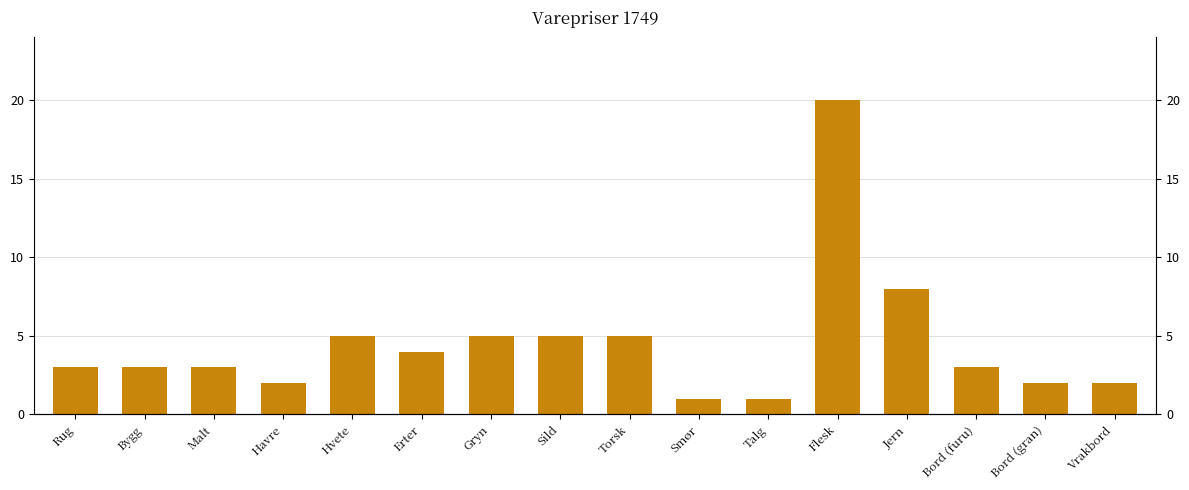

What is the value of the 9th bar from the left?

5